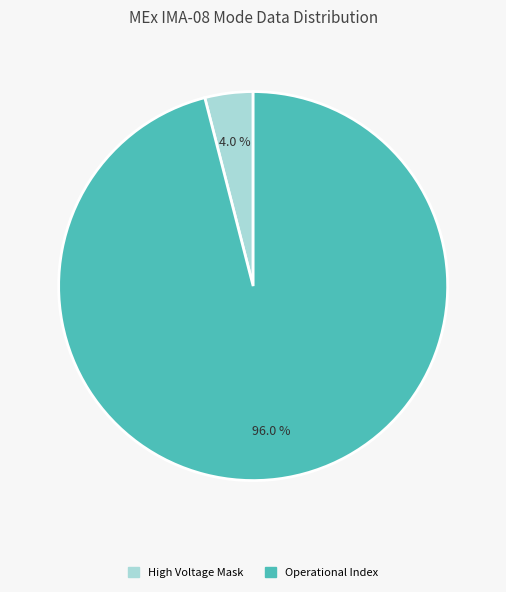

Is there a majority slice in this chart?

Yes